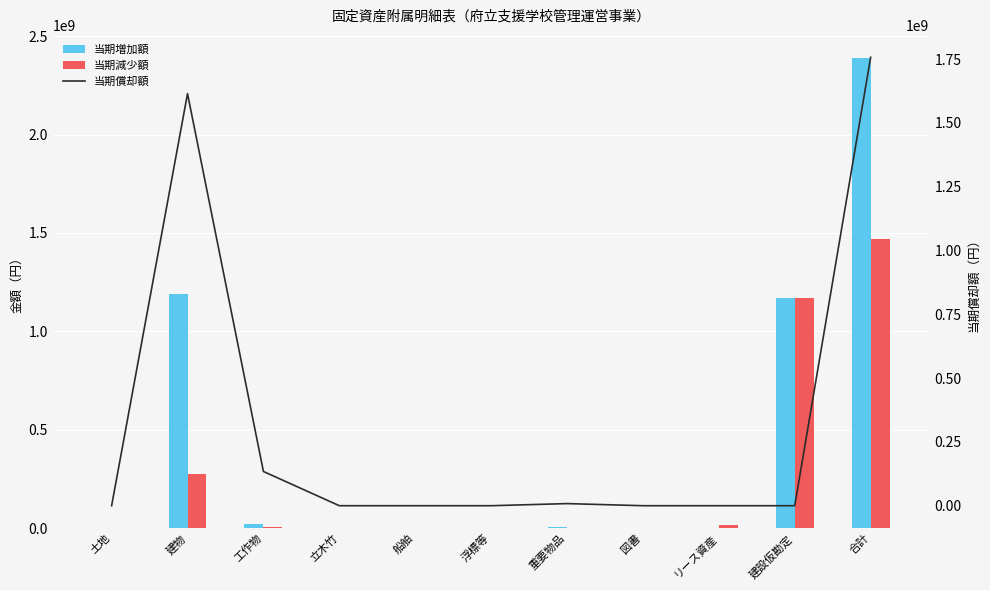

Reading right to left, transcribe all the data shown in this chart.

当期増加額: 2387442057	1170955309	0	0	4336080	0	0	0	23213756	1188936912	0
当期減少額: 1467426275	1170940920	13685280	0	202950	0	0	0	7440603	275156522	0
当期償却額: 1757467335	0	0	0	8263599	0	0	0	134184074	1615019662	0